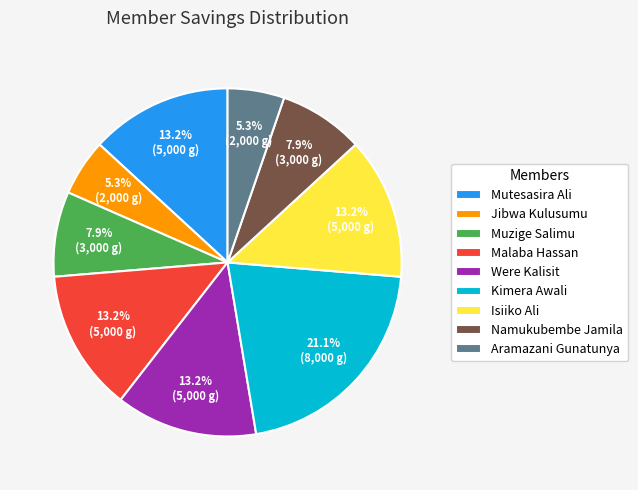

To the nearest percent, what is the difference between the largest and smallest slice percentages?

16%